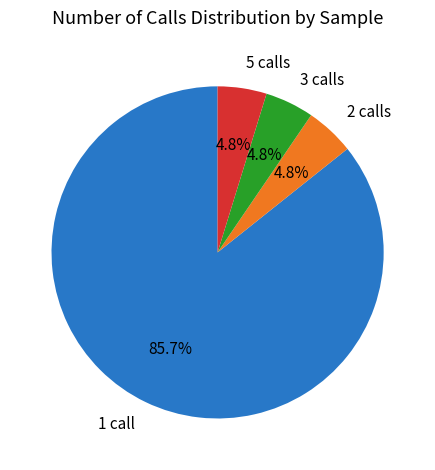

How many slices are in this pie chart?

4